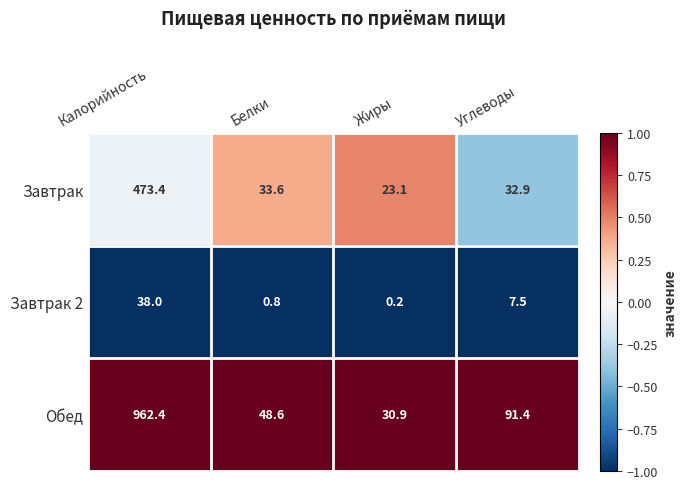

Which series has the largest total across all categories?

Обед